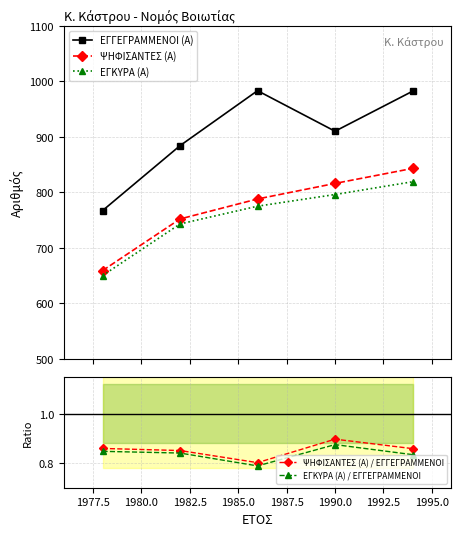

What is the highest value of the ΕΓΚΥΡΑ (Α) series?

819